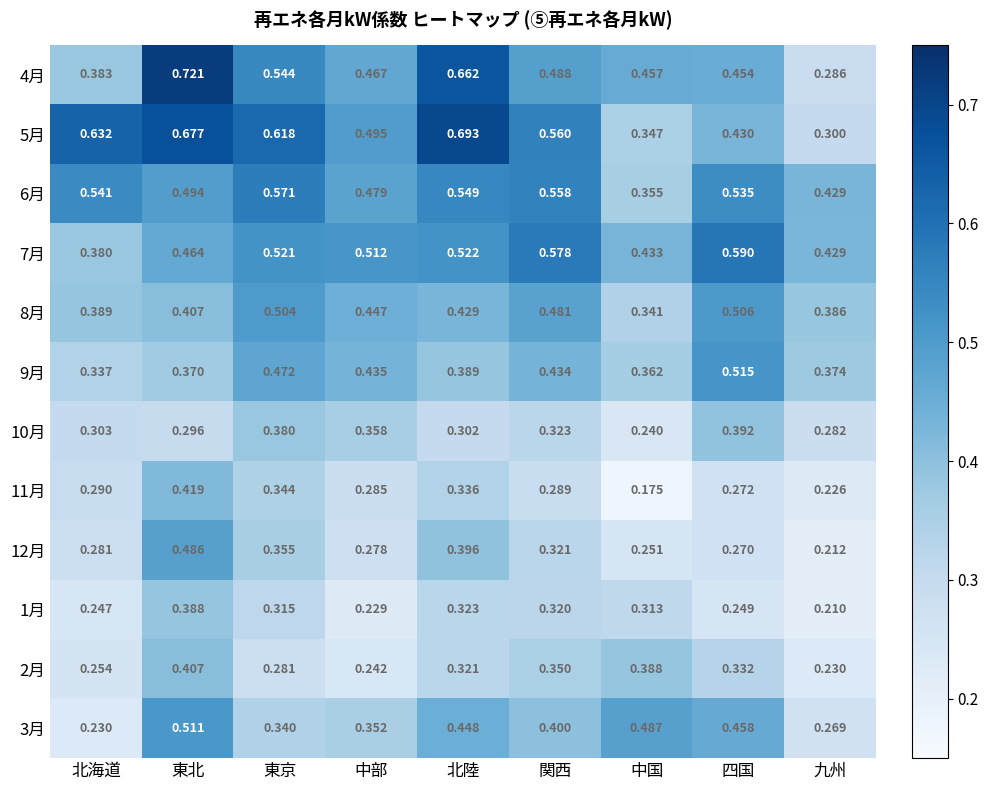

Which category has the lowest value in the 1月 series?

九州